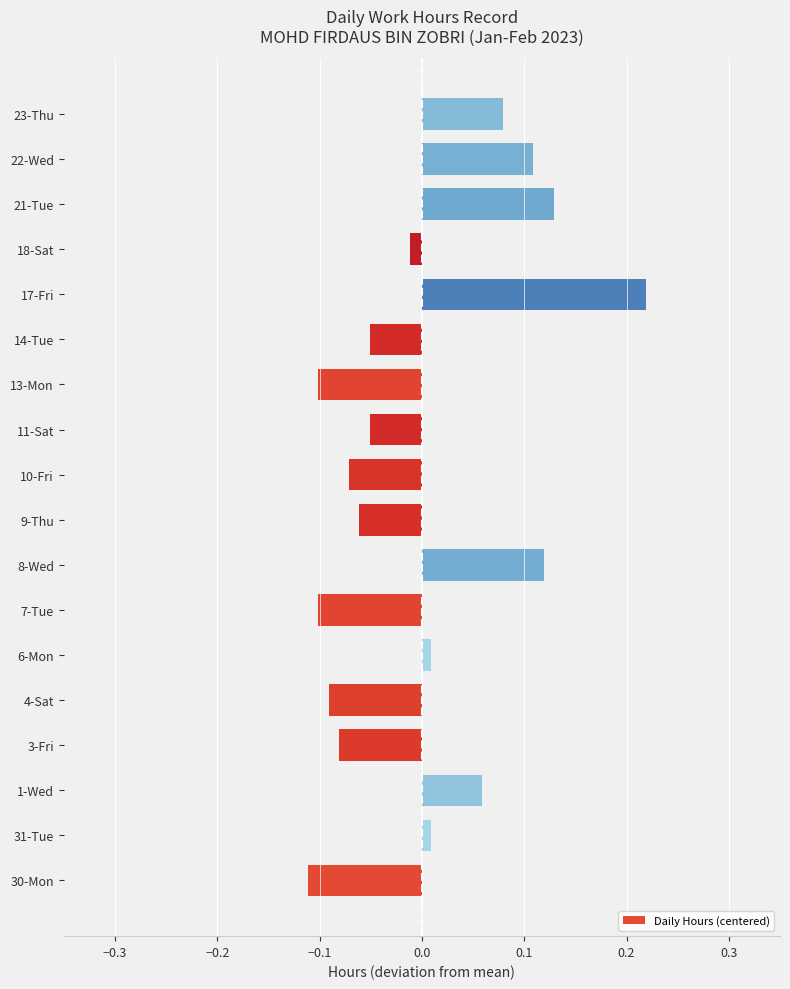

The chart shows a value of -0.0 at 3-Fri. True or false?

False